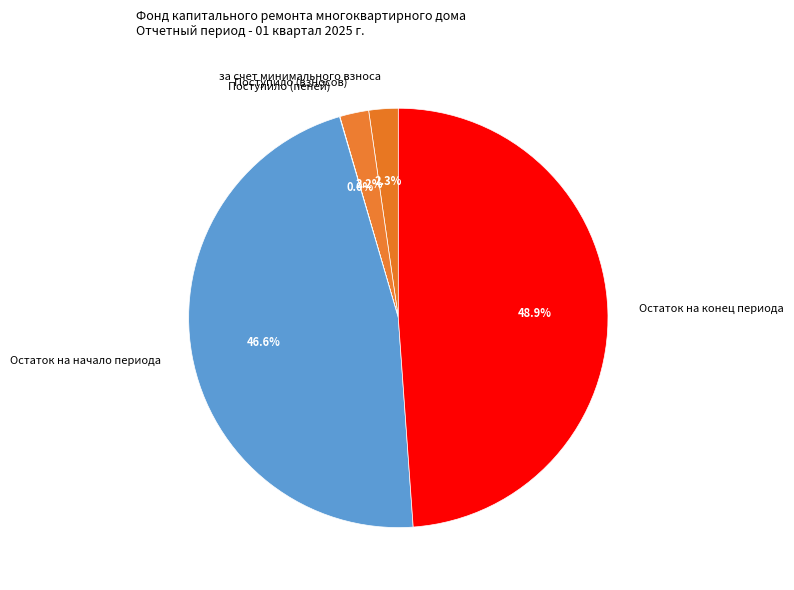

To the nearest percent, what percentage of the pie is Поступило (взносов)?

2%